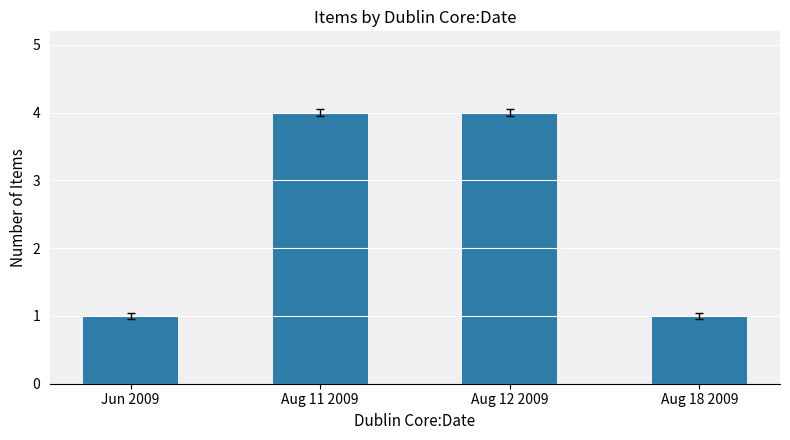

What is the smallest value displayed?

1